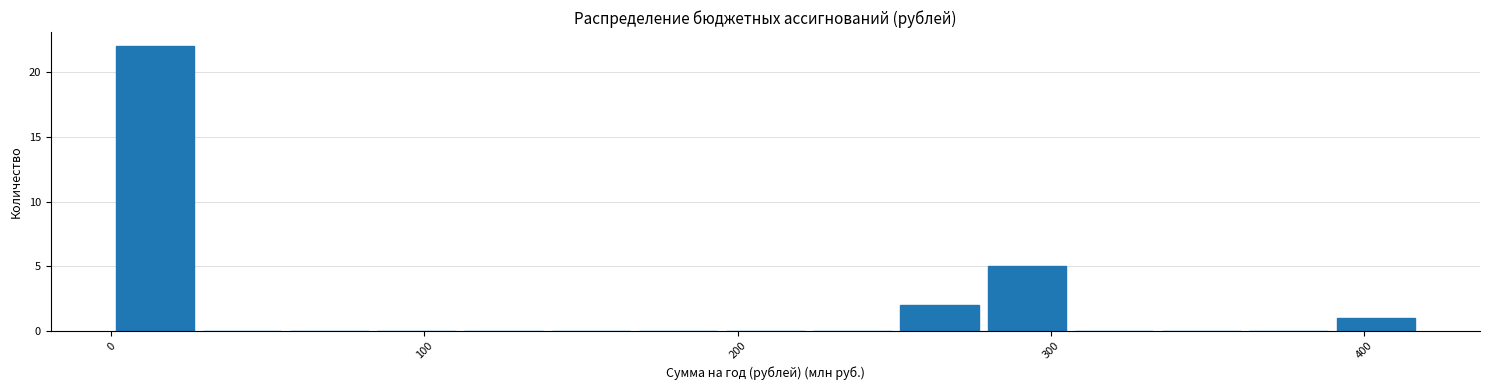

Around what value on the x-axis is the tallest bar? Give the approximate position of its centre, as read against the axis.

10